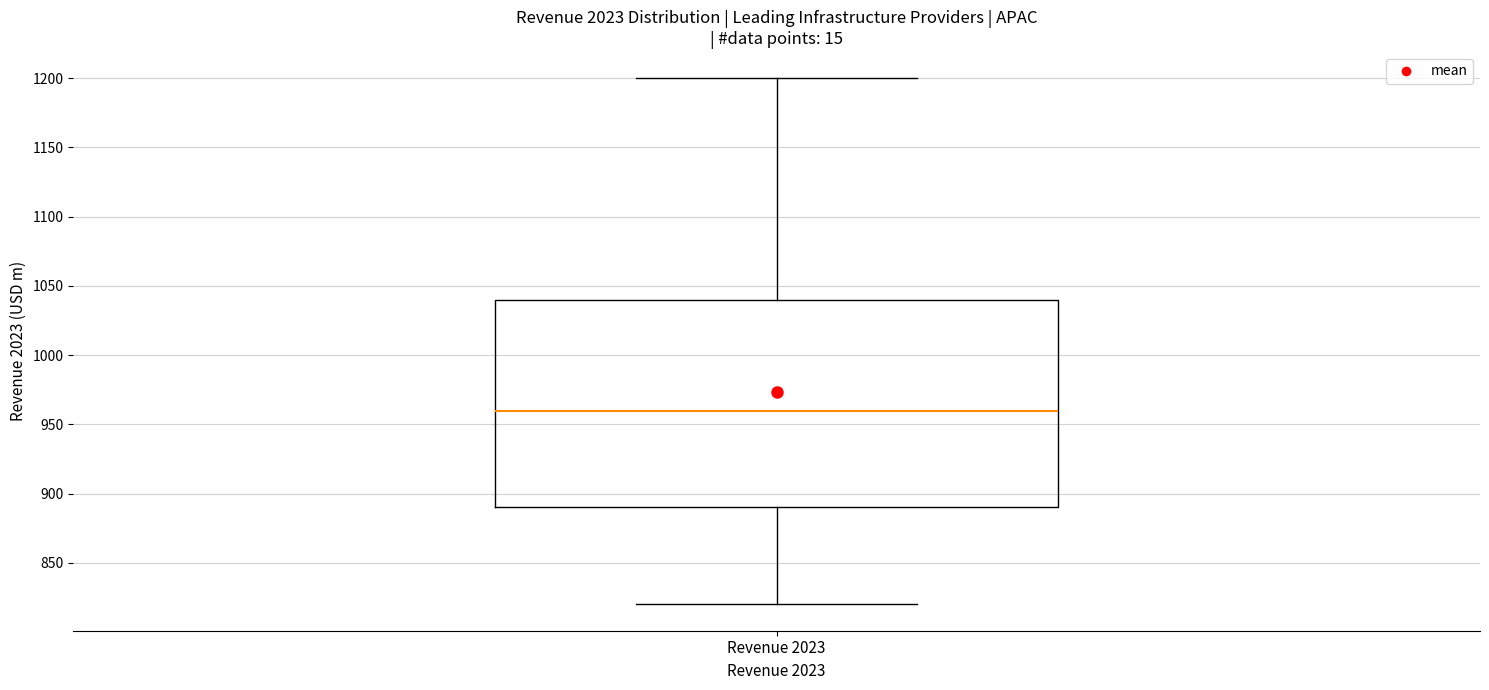

Transcribe this box plot: give where the median line is, the range the box spans, and where the two whiskers end, as read against the y-axis. The values are not printed on the chart, so give them approximately, as read against the axis.

median 960, box 890 to 1040, whiskers 820 to 1200